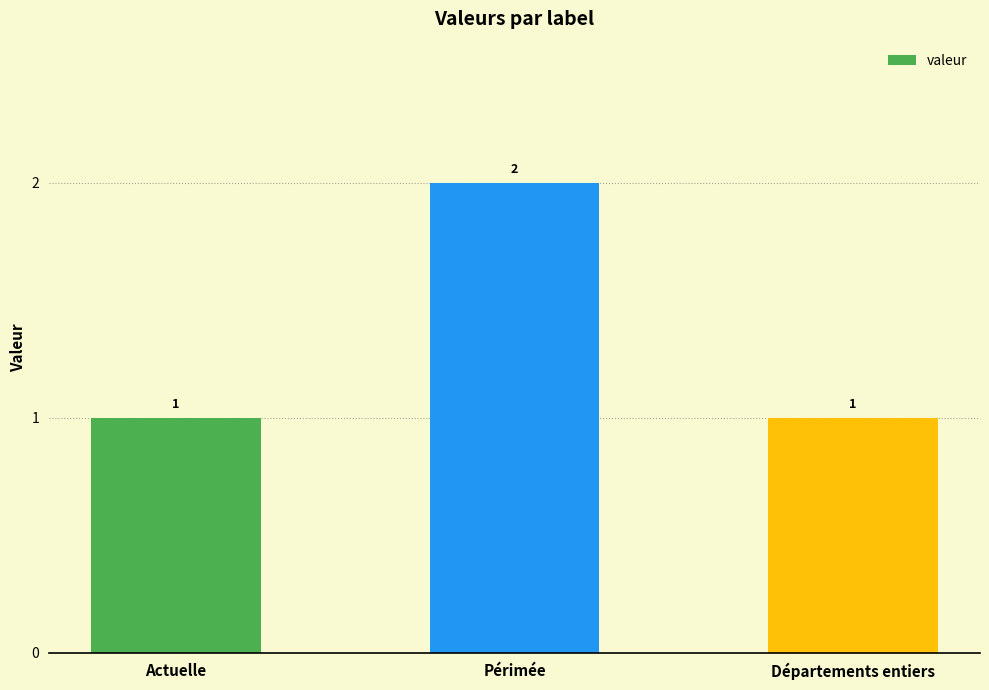

How many bars are there in total?

3